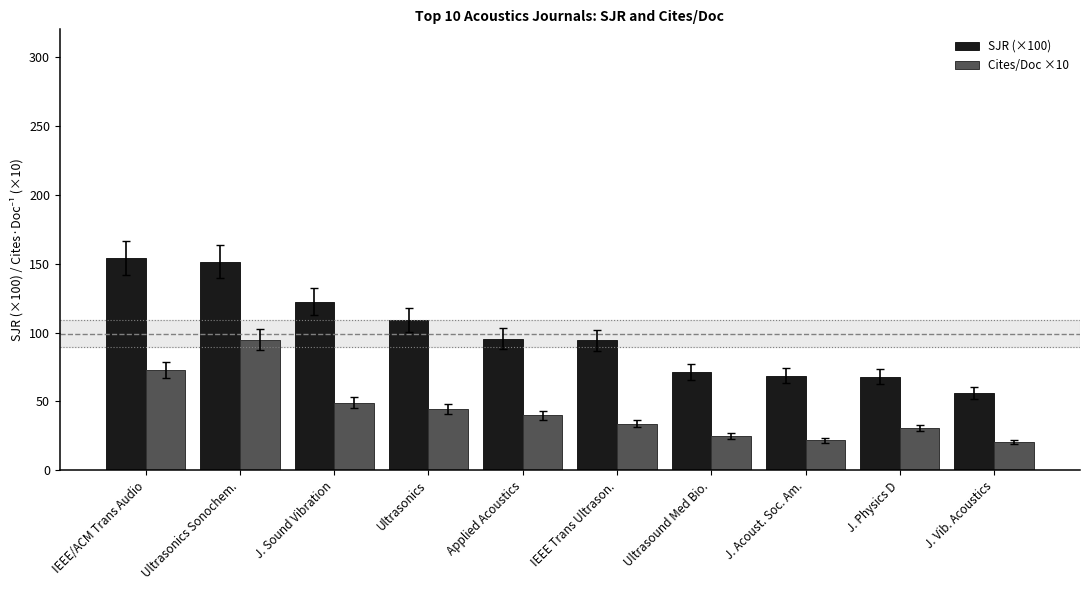

Which series has the widest spread of values?

SJR (×100)